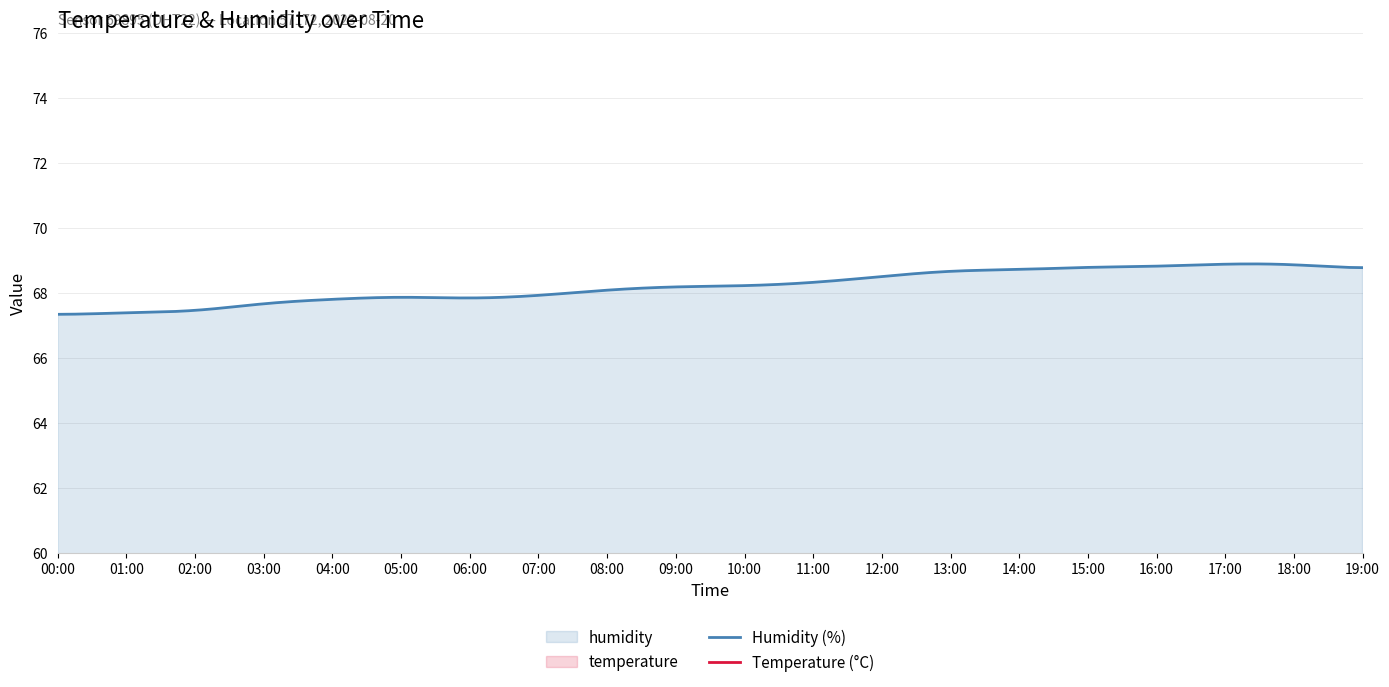

Which label corresponds to the largest value in the chart?

17:00